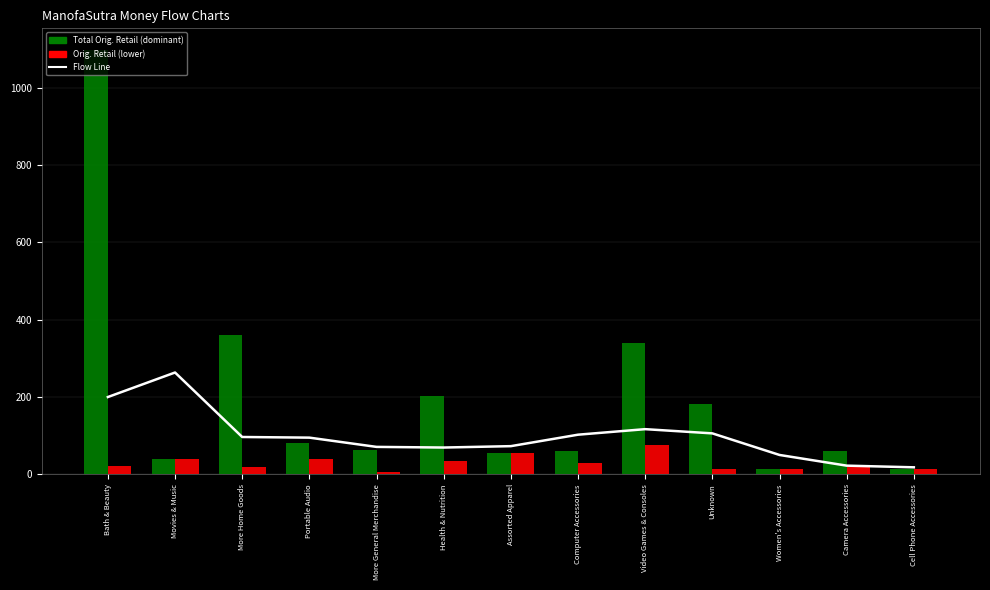

The value of Total Orig. Retail at Bath & Beauty is 1754.1. True or false?

False